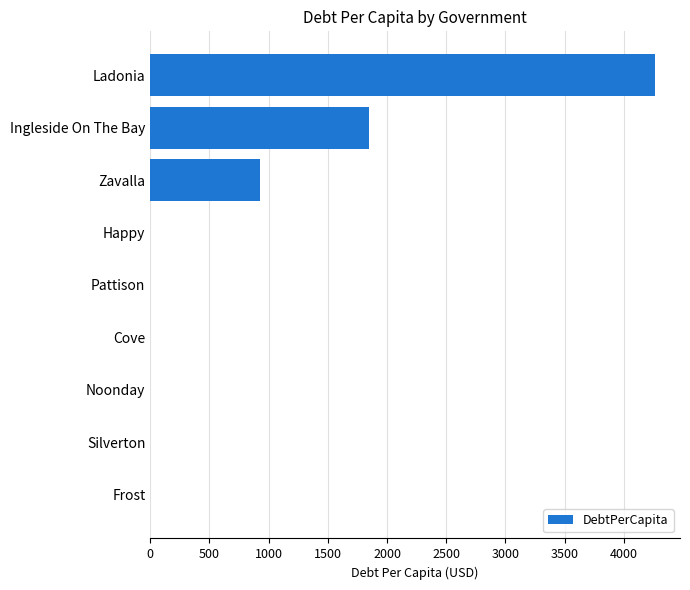

True or false: the data shows 1311.2 at Cove.

False